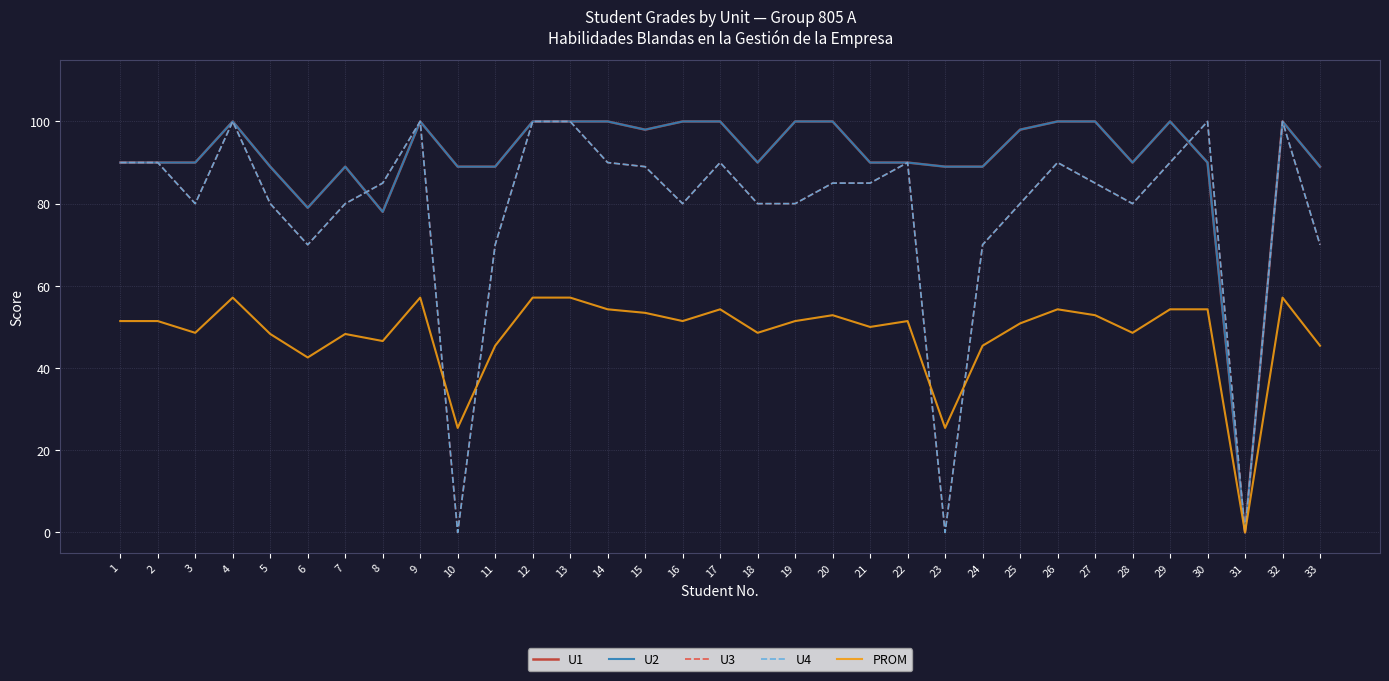

How many intersections are there between U3 and U2?

2